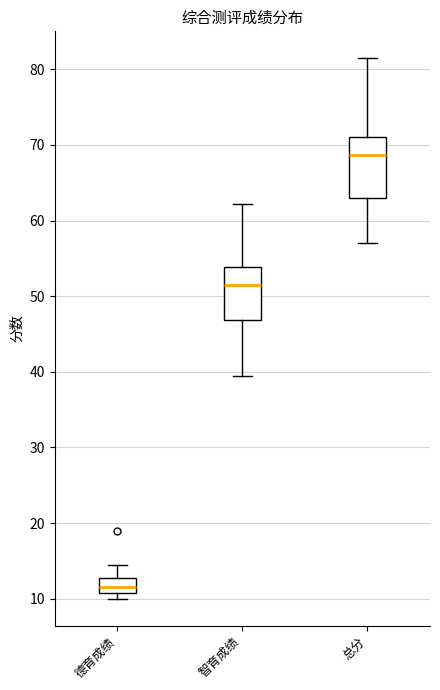

Which box's median line is the lowest?

德育成绩